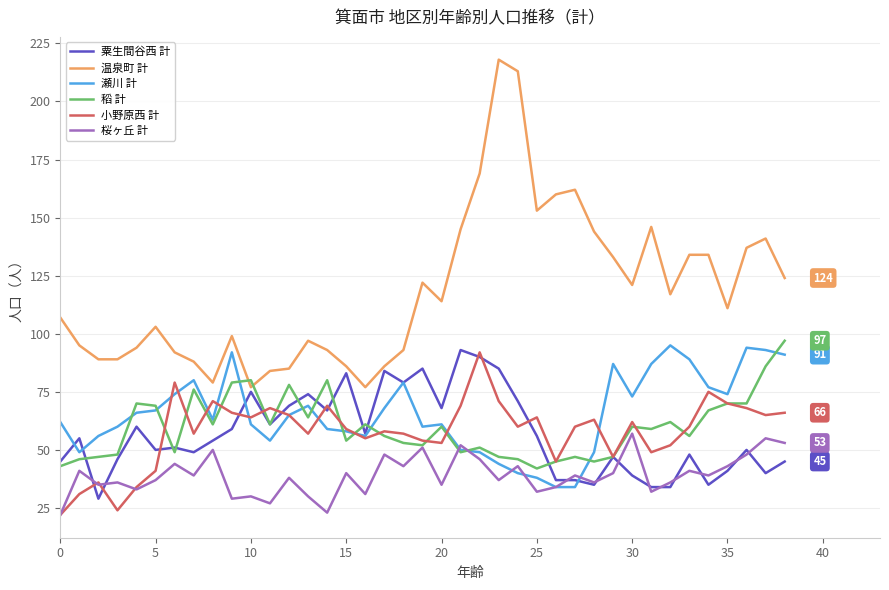

Which series has the largest total across all categories?

温泉町 計